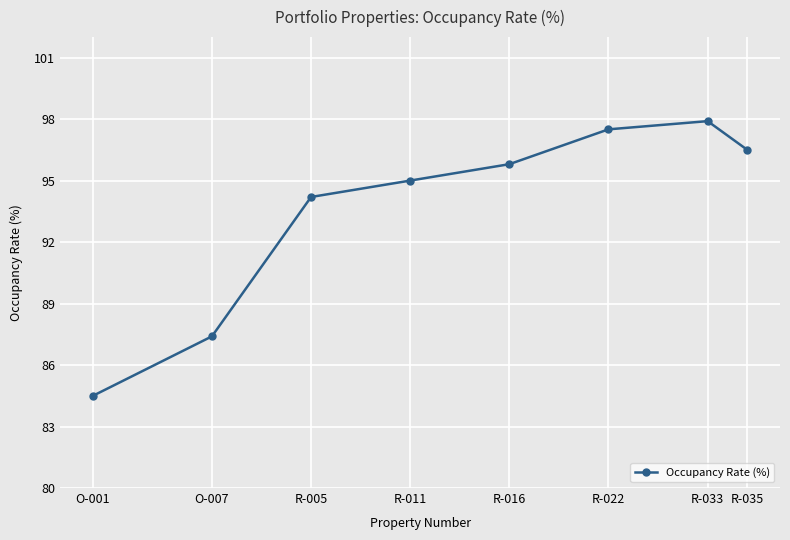

How many categories are shown in the chart?

8